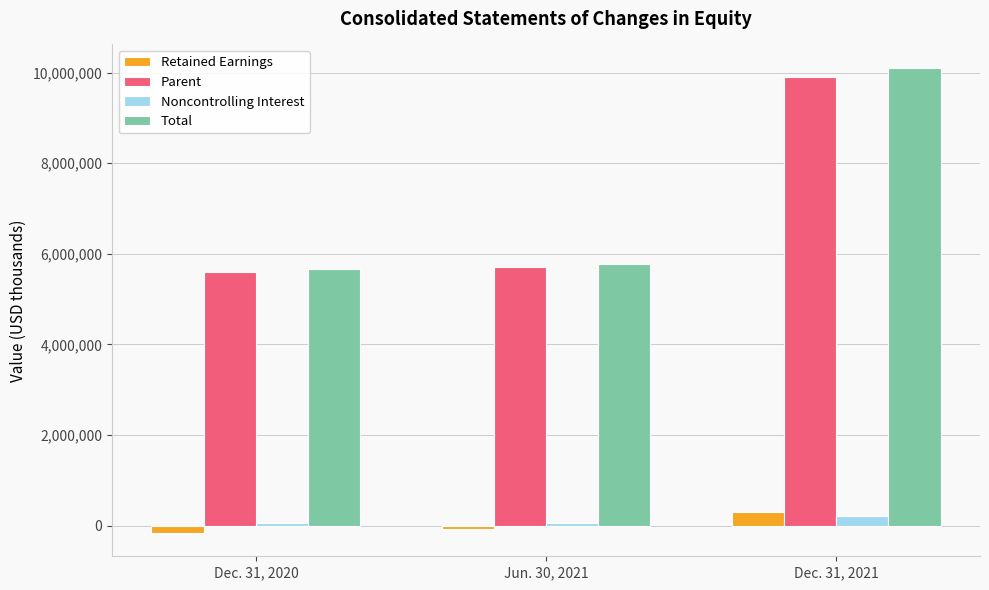

What is the average value of the Retained Earnings series?

22679